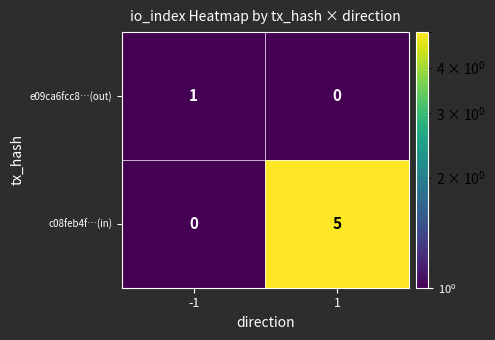

What is the highest value of the c08feb4f…(in) series?

5